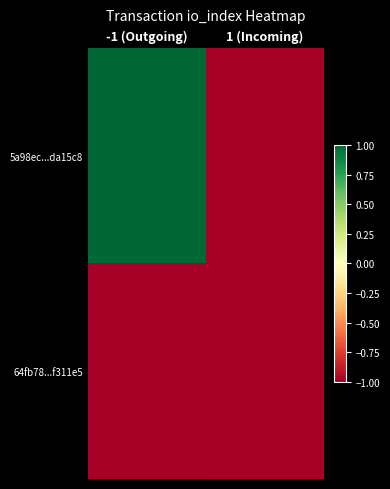

Reading left to right, what are all the values shown in this chart?

5a98ec...da15c8: -1 (Outgoing)=1.0	1 (Incoming)=-1.0
64fb78...f311e5: -1 (Outgoing)=-1.0	1 (Incoming)=-1.0